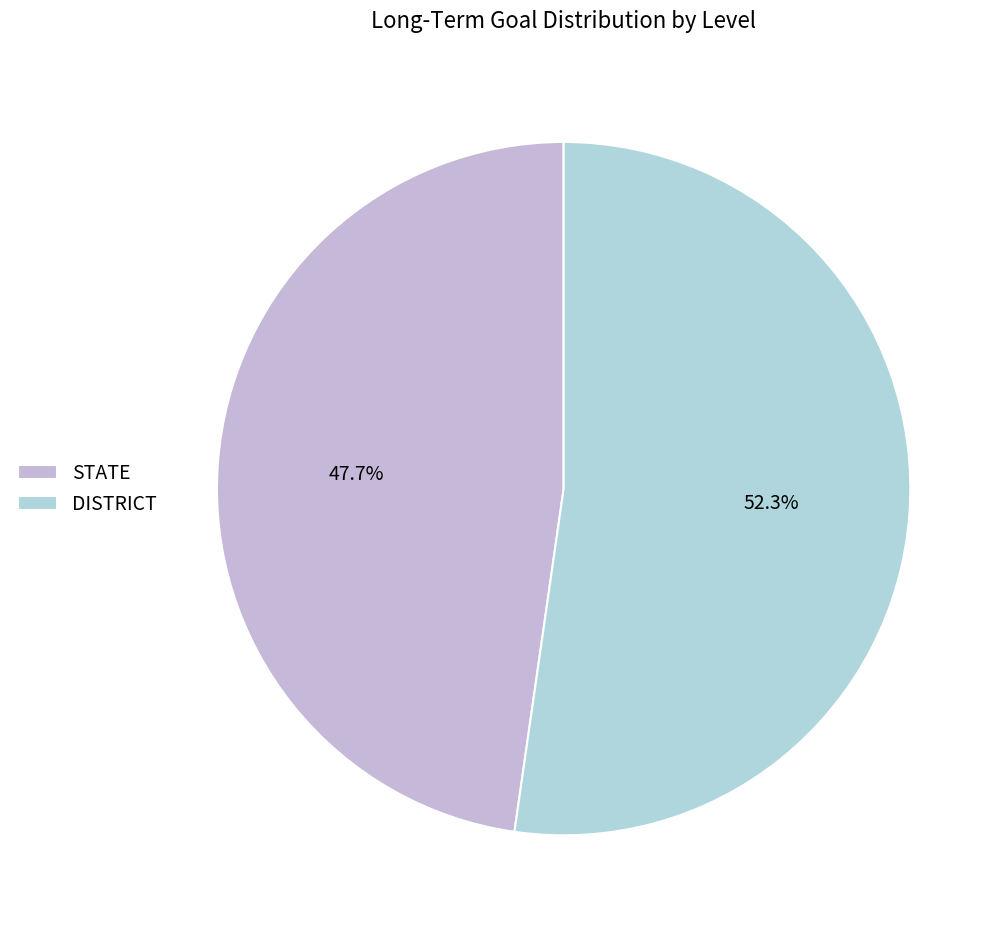

Which slice represents more than half of the pie?

DISTRICT